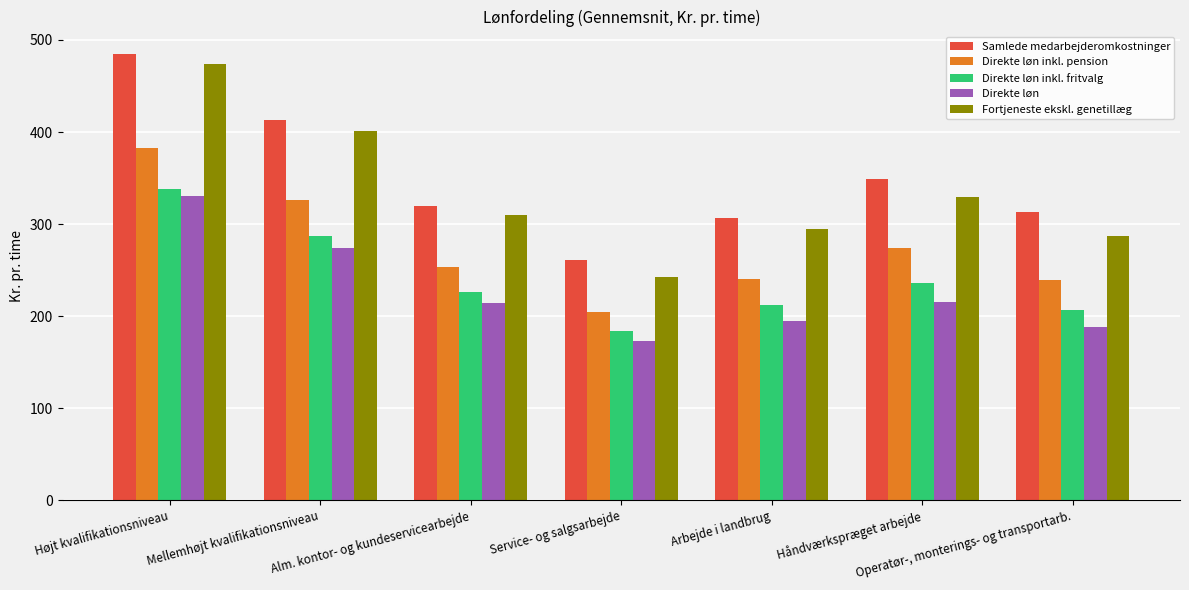

True or false: Samlede medarbejderomkostninger has a value of 411.8 at Operatør-, monterings- og transportarb..

False